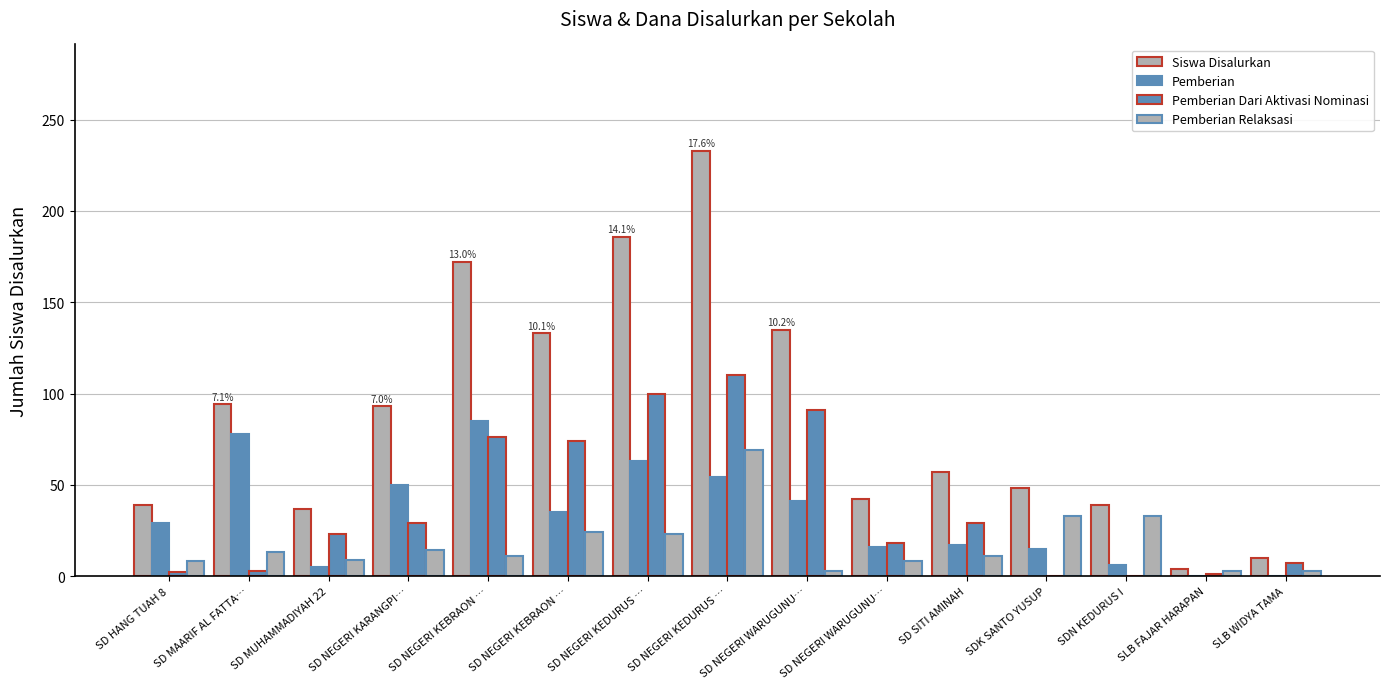

Is the value of Siswa Disalurkan at SD NEGERI WARUGUNU… greater than the value of Pemberian Dari Aktivasi Nominasi at SDK SANTO YUSUP?

Yes